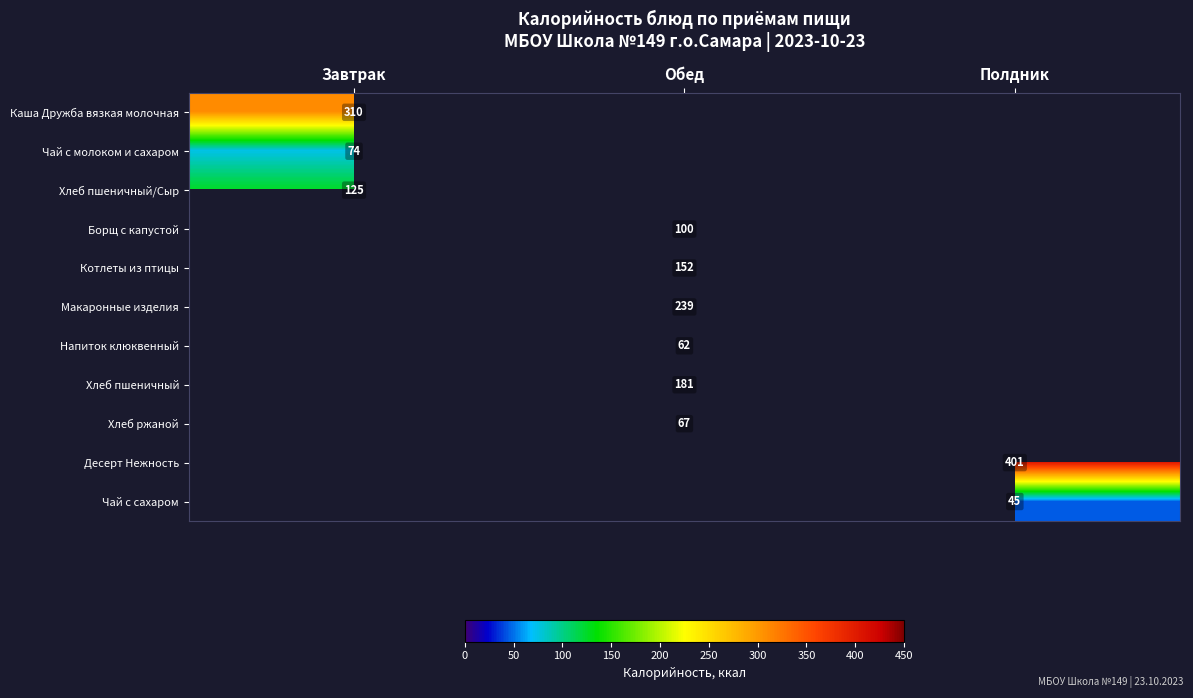

Count the number of categories in the chart.

3